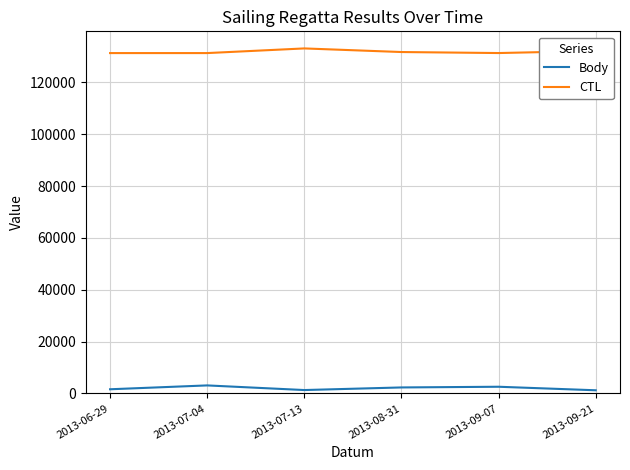

Rank the series by their maximum value, from highest to lowest.

CTL, Body